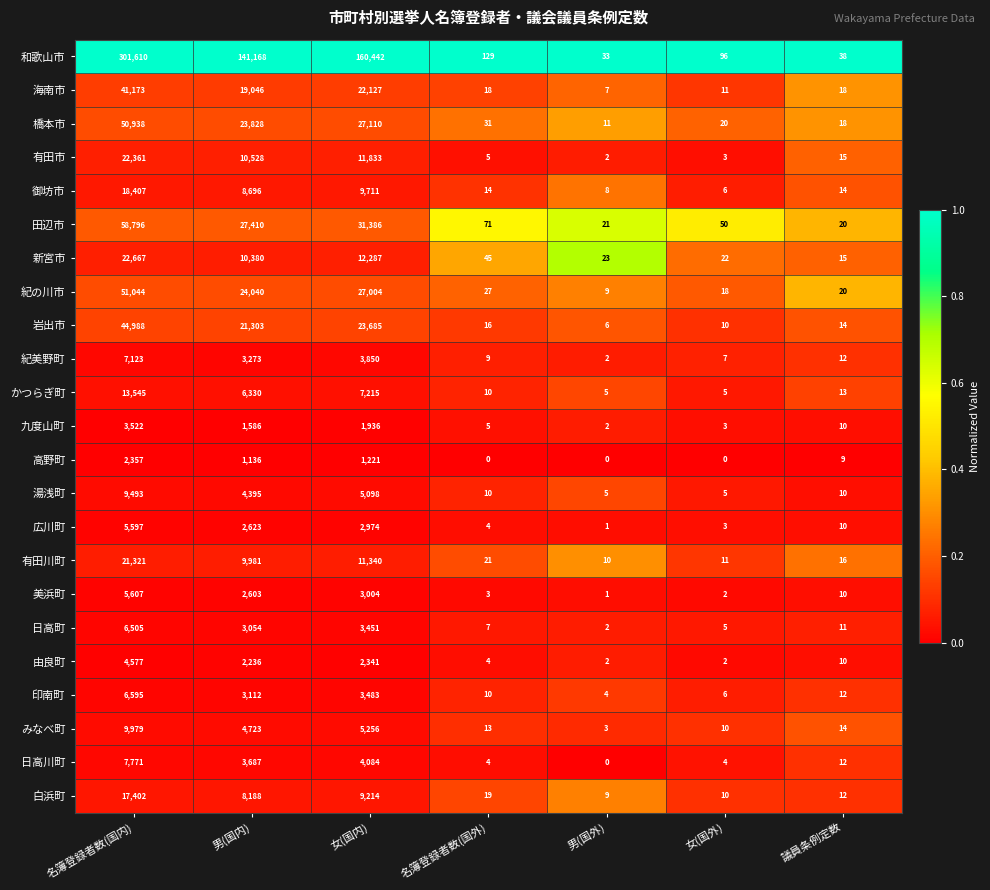

At which label is 高野町 closest to 1178?

男(国内)